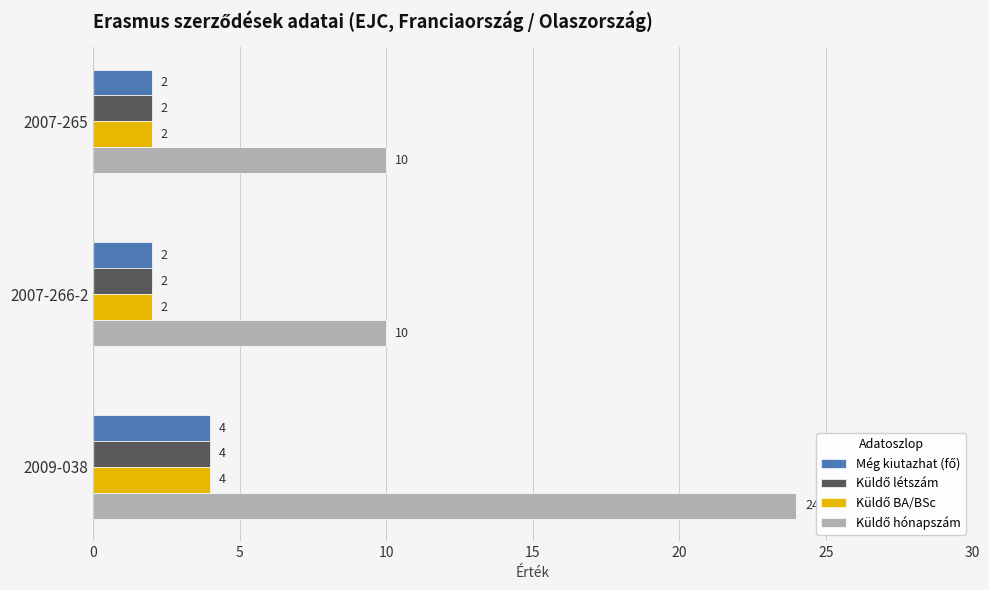

What is the total value across all series at 2007-265?

16